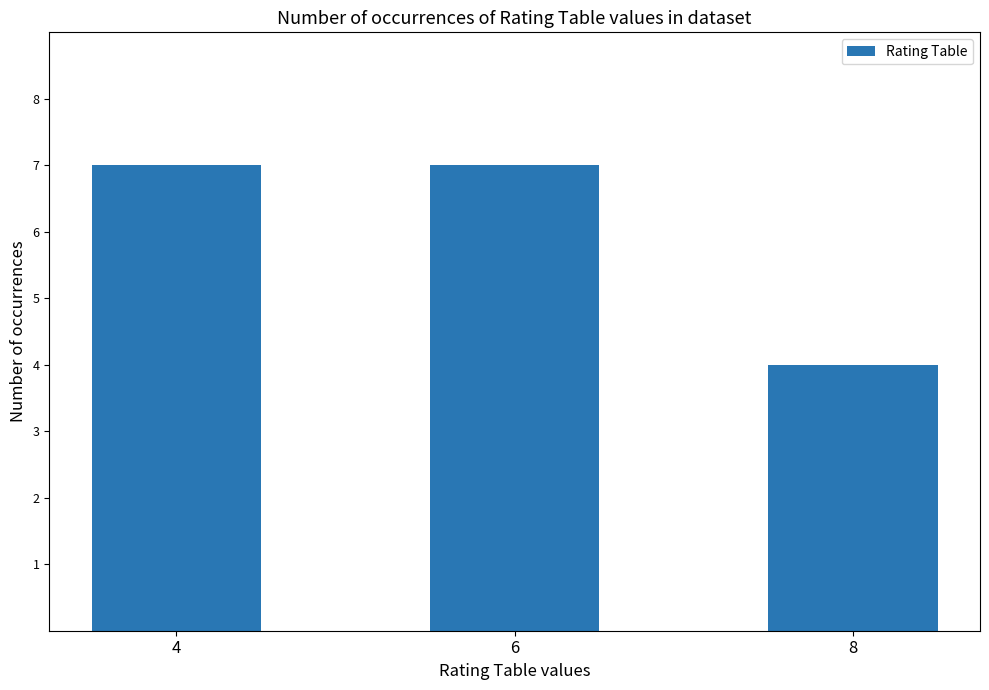

What is the value of the 3rd bar from the left?

4